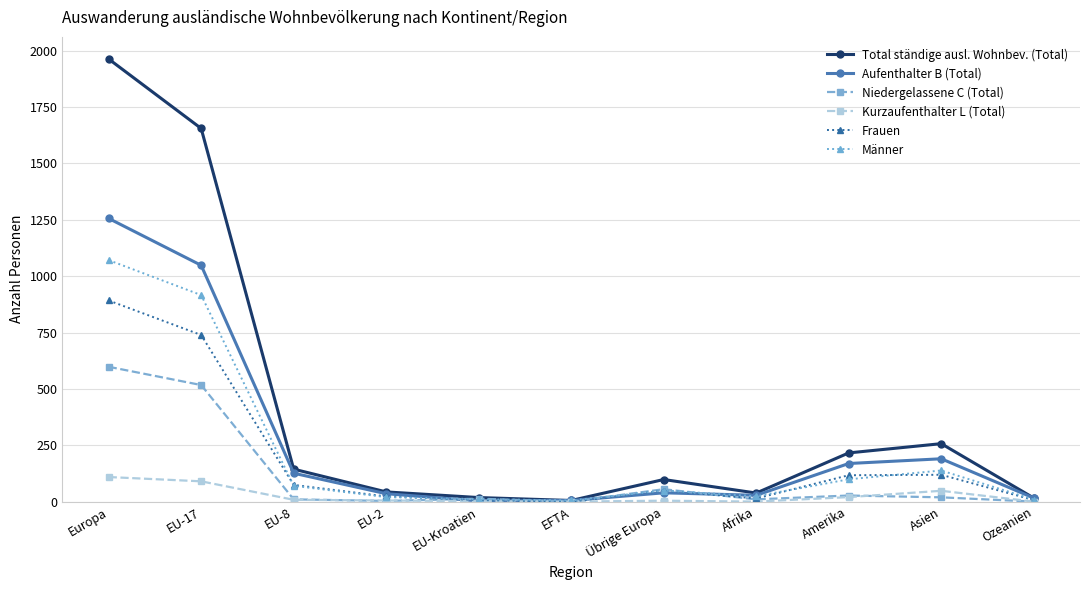

At which label does Männer first exceed 49?

Europa